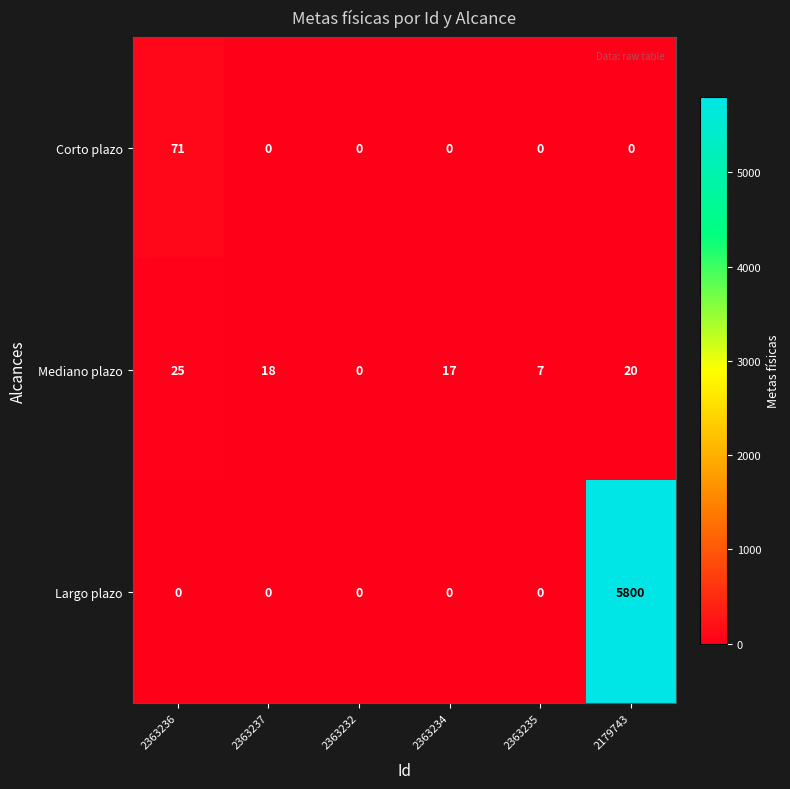

Reading left to right, transcribe all the data shown in this chart.

Corto plazo: 2363236=71	2363237=0	2363232=0	2363234=0	2363235=0	2179743=0
Mediano plazo: 2363236=25	2363237=18	2363232=0	2363234=17	2363235=7	2179743=20
Largo plazo: 2363236=0	2363237=0	2363232=0	2363234=0	2363235=0	2179743=5800